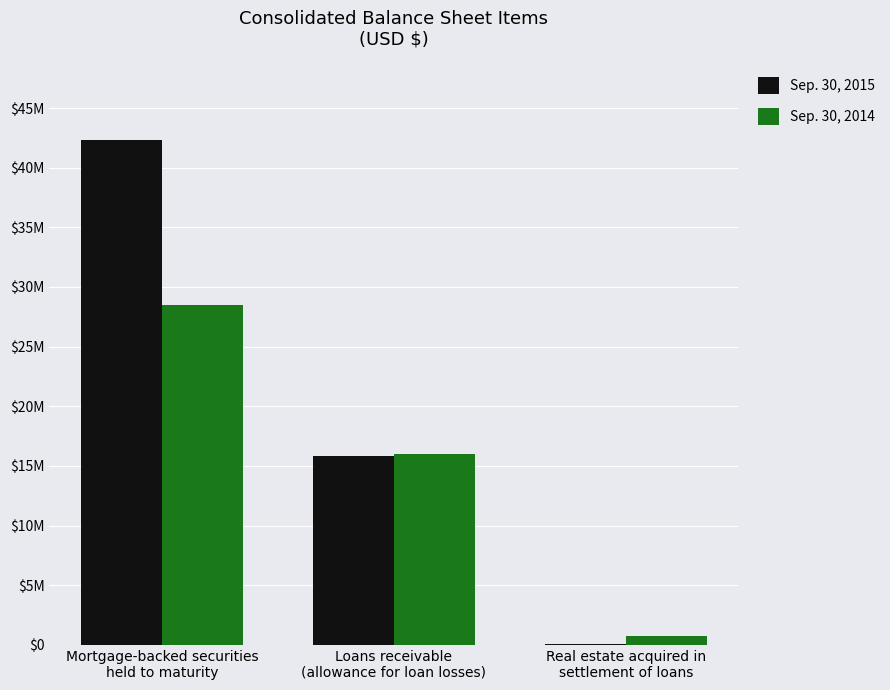

At which category is the sum across all series the highest?

Mortgage-backed securities
held to maturity